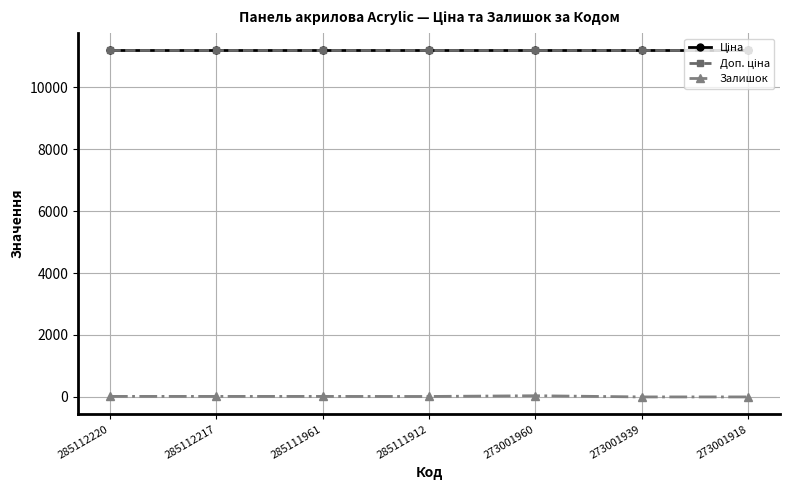

Is this an area chart (filled region under the line)?

No